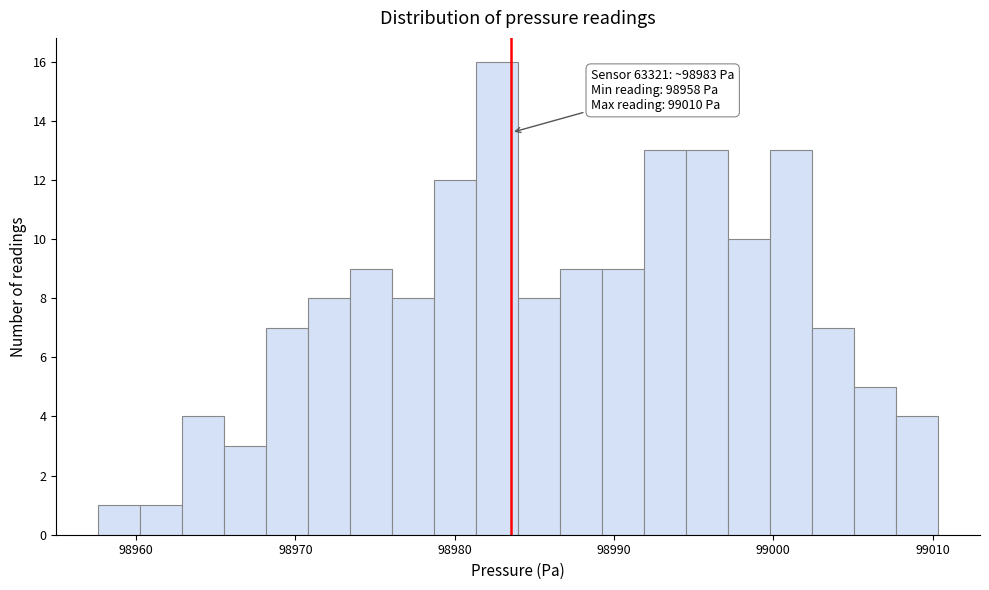

Around what value on the x-axis is the tallest bar? Give the approximate position of its centre, as read against the axis.

98983